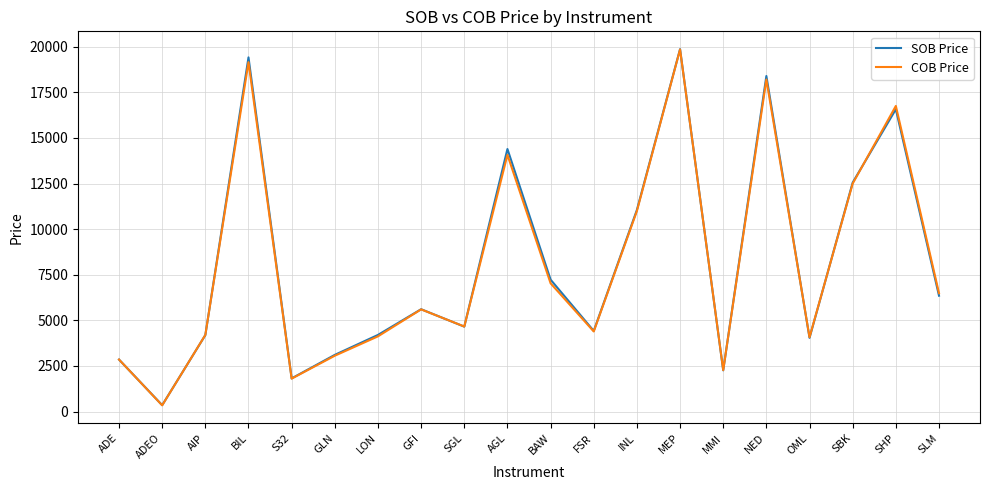

Read the SOB Price value at GLN.

3107